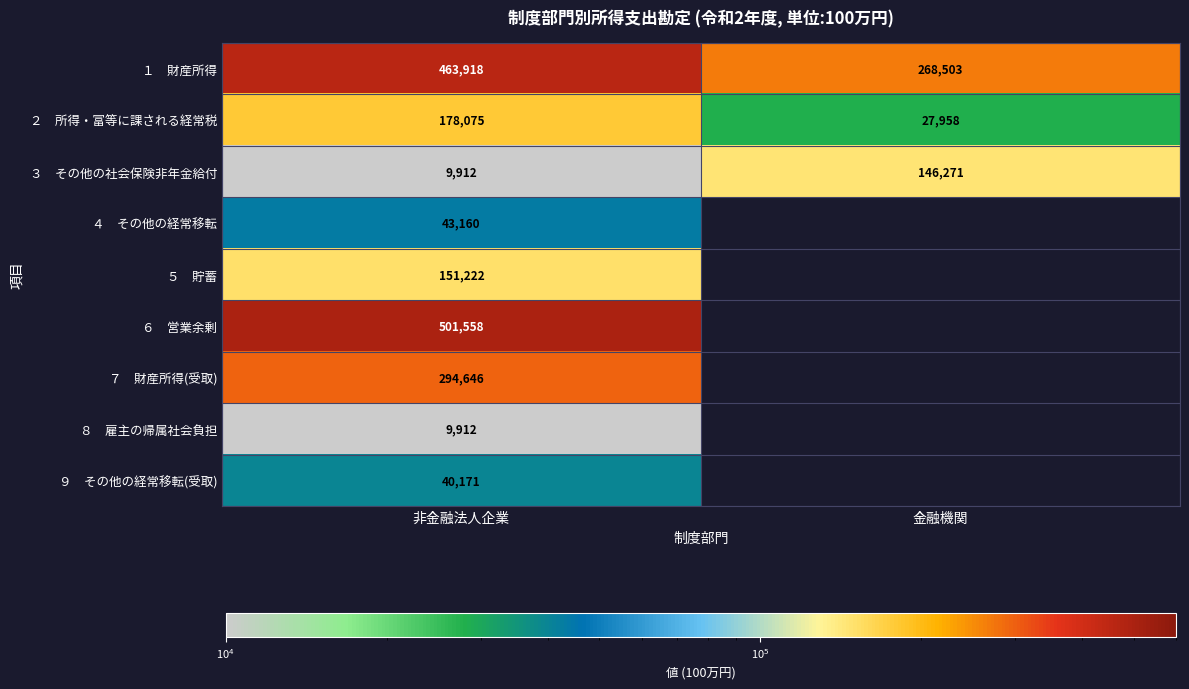

At which category is the sum across all series the highest?

非金融法人企業